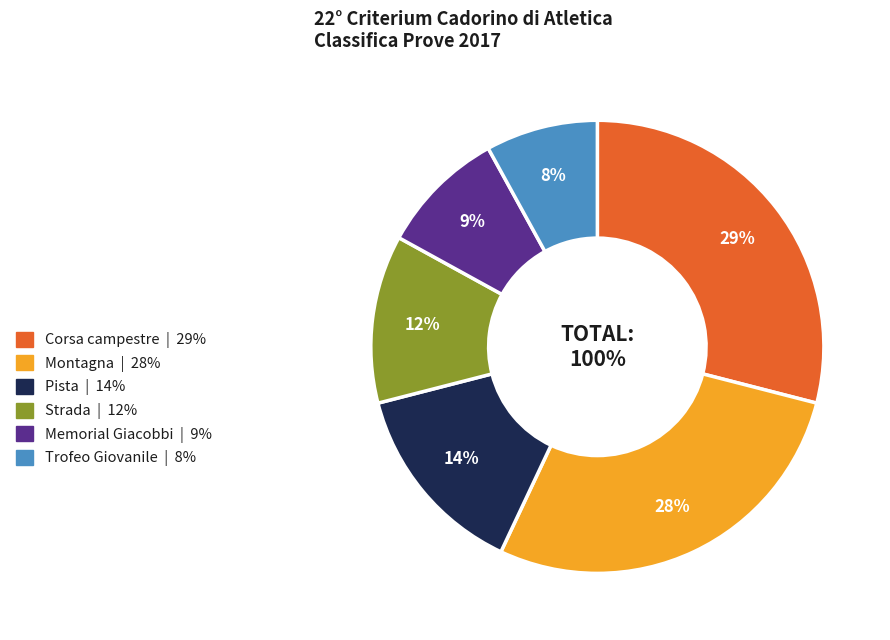

What is the change in value from Corsa campestre to Trofeo Giovanile?

-21